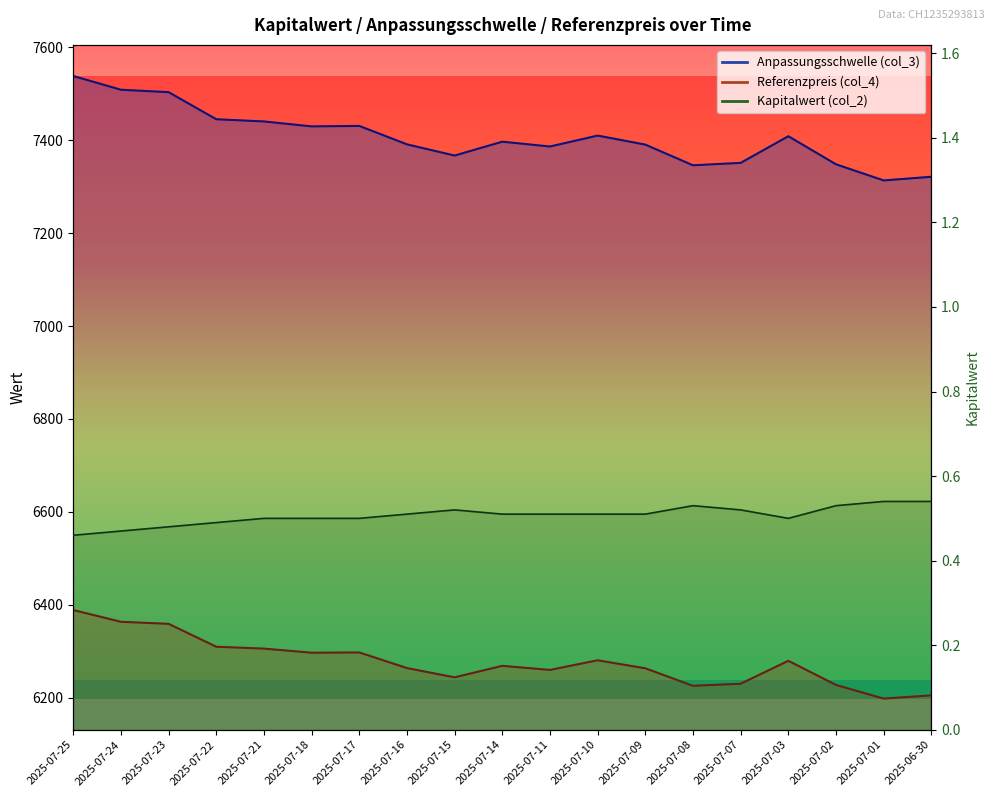

Reading left to right, what are all the values shown in this chart?

Anpassungsschwelle (col_3): 7538.3	7508.7	7503.5	7445.2	7440.5	7429.8	7430.8	7391.2	7367.0	7396.9	7386.5	7410.1	7390.6	7346.1	7351.3	7408.7	7348.2	7313.5	7321.3
Referenzpreis (col_4): 6388.6	6363.4	6358.9	6309.6	6305.6	6296.8	6297.4	6263.7	6243.8	6268.6	6259.8	6280.5	6263.3	6225.5	6230.0	6279.4	6227.4	6198.0	6204.9
Kapitalwert (col_2): 0.5	0.5	0.5	0.5	0.5	0.5	0.5	0.5	0.5	0.5	0.5	0.5	0.5	0.5	0.5	0.5	0.5	0.5	0.5